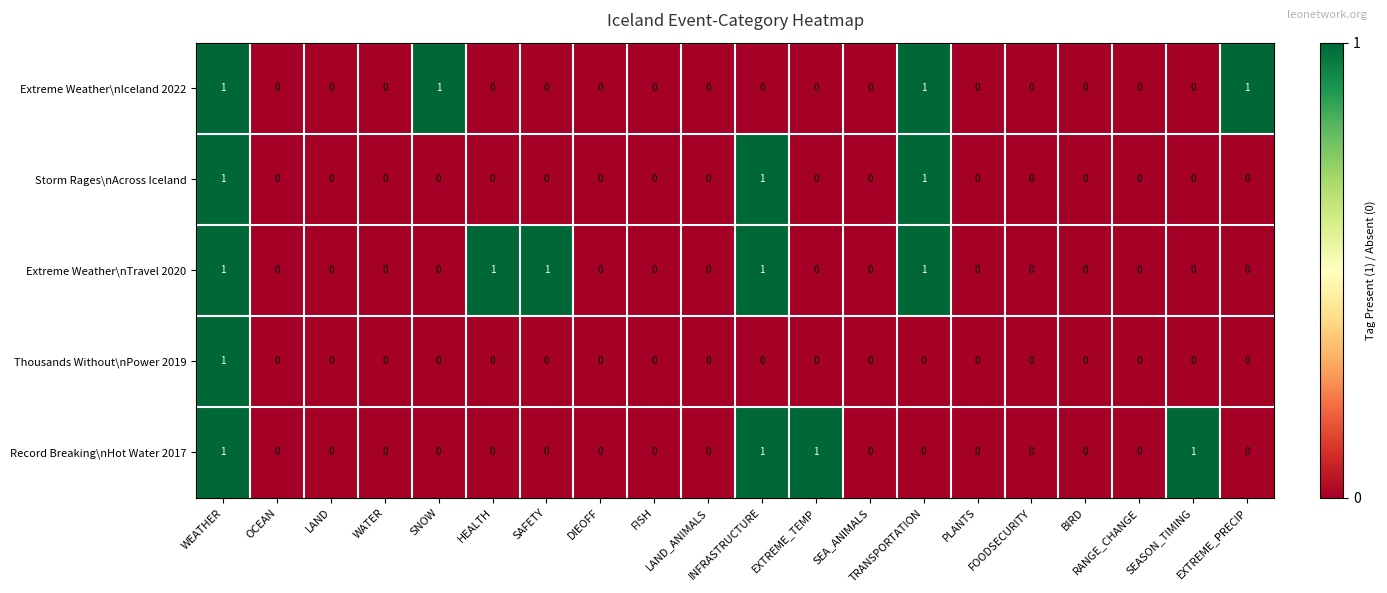

Count the Thousands Without\nPower 2019 values in the range 0 to 1.

20